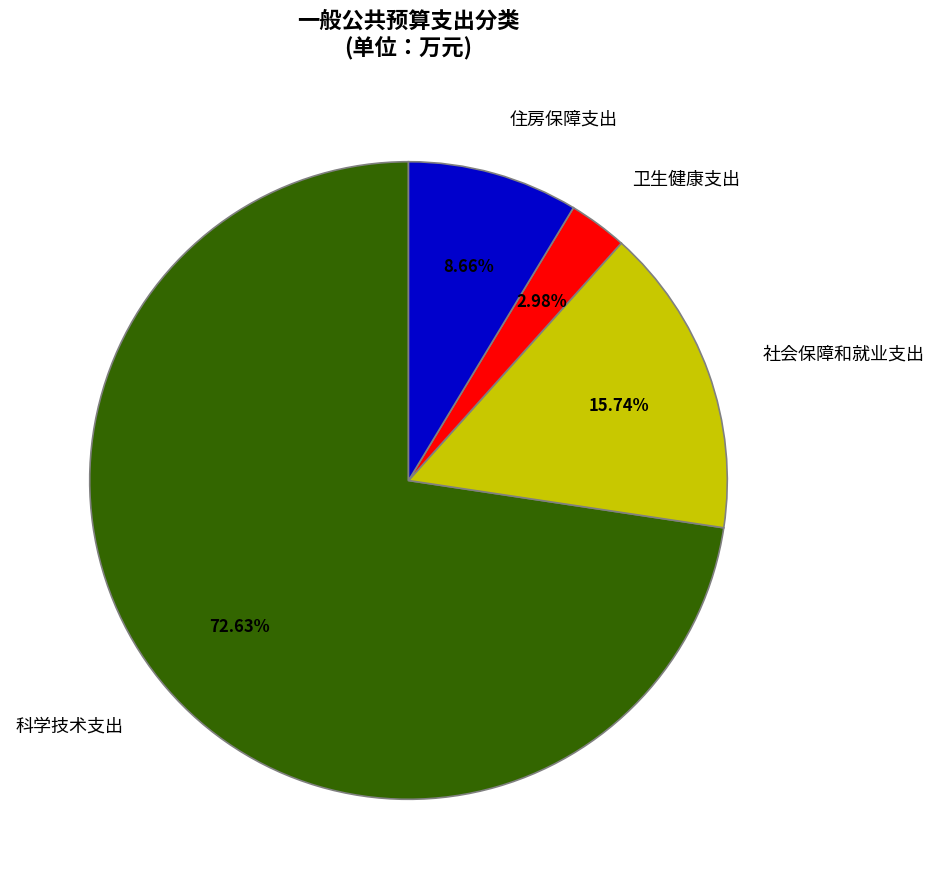

To the nearest percent, what portion does 住房保障支出 represent?

9%